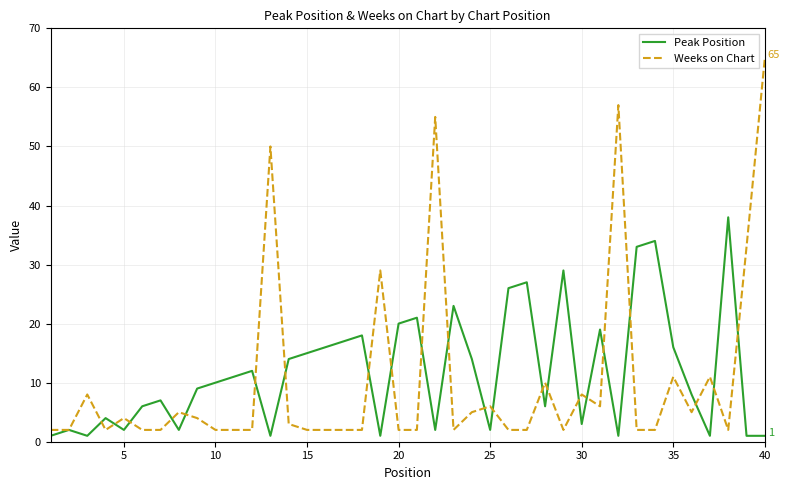

What is the maximum value for Weeks on Chart?

65